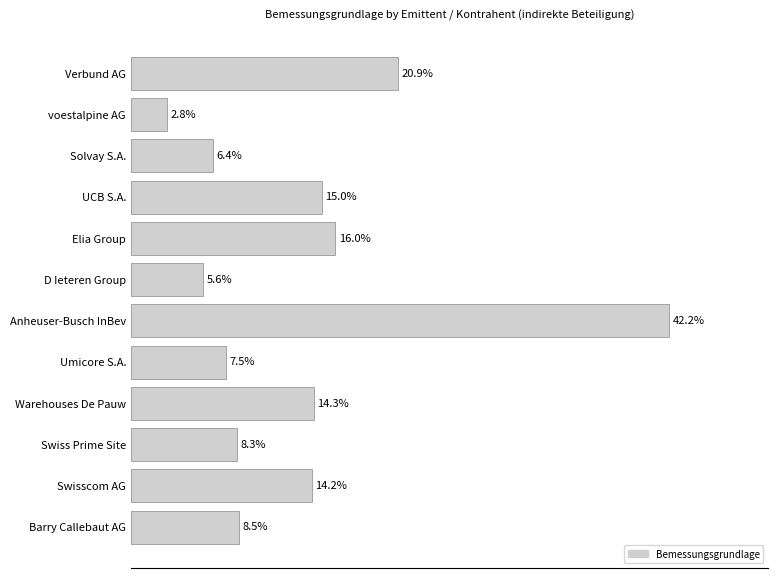

Rank the categories by value from lowest to highest.

voestalpine AG, D Ieteren Group, Solvay S.A., Umicore S.A., Swiss Prime Site, Barry Callebaut AG, Swisscom AG, Warehouses De Pauw, UCB S.A., Elia Group, Verbund AG, Anheuser-Busch InBev